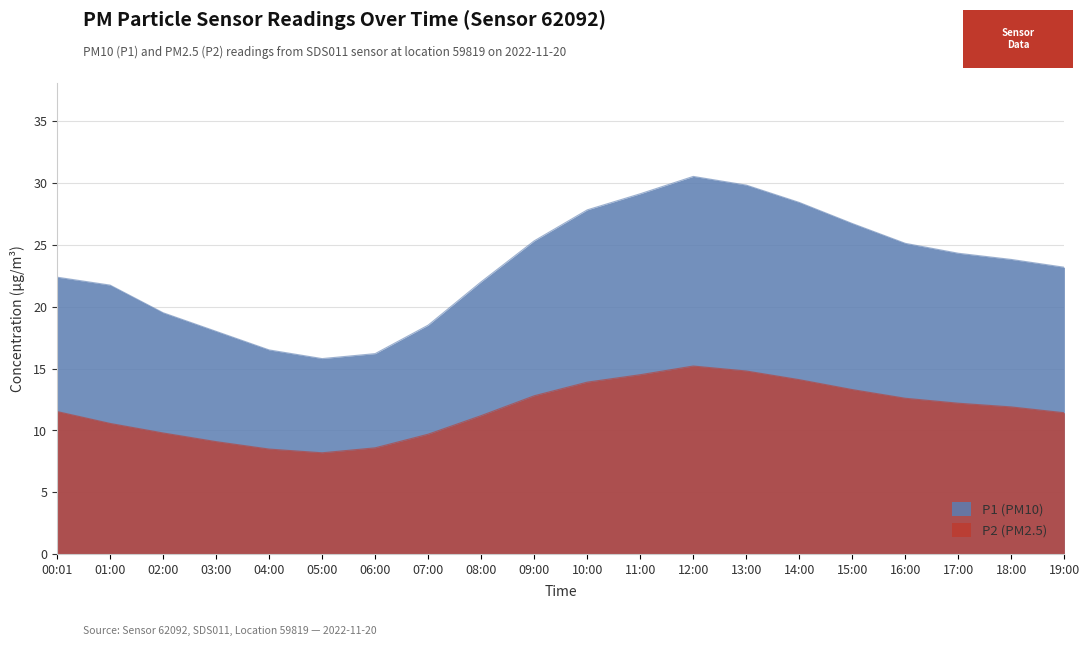

True or false: P2 and P1 cross at least once.

False